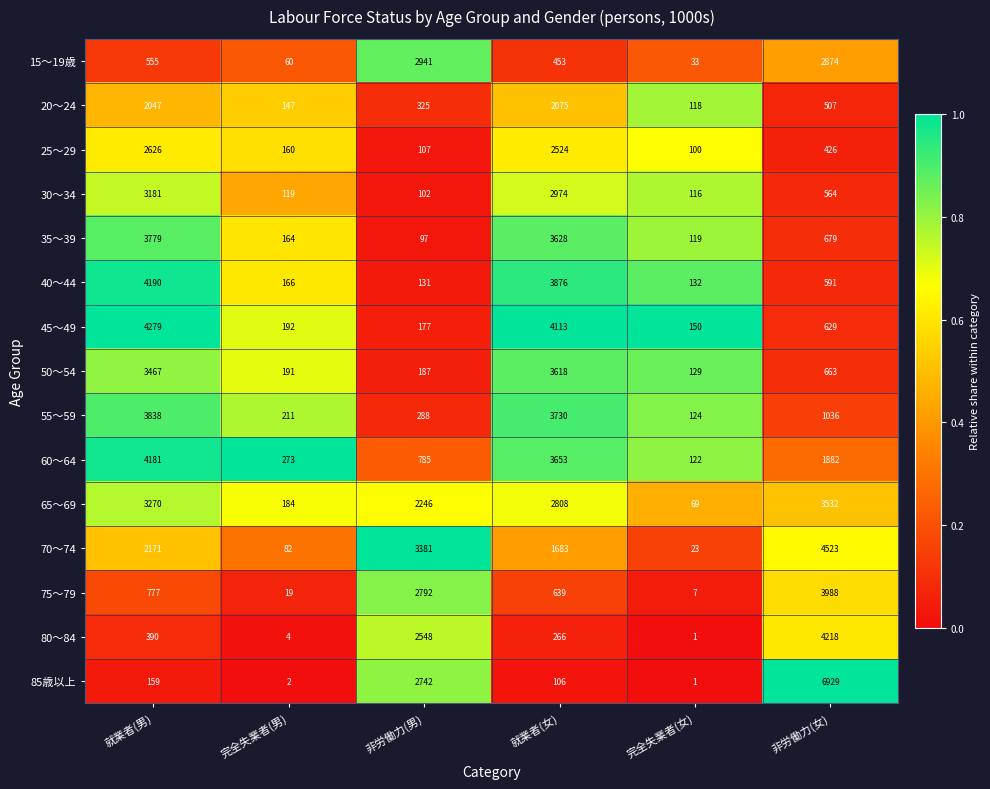

Is it true that 70～74 equals 4523 at 非労働力(女)?

True